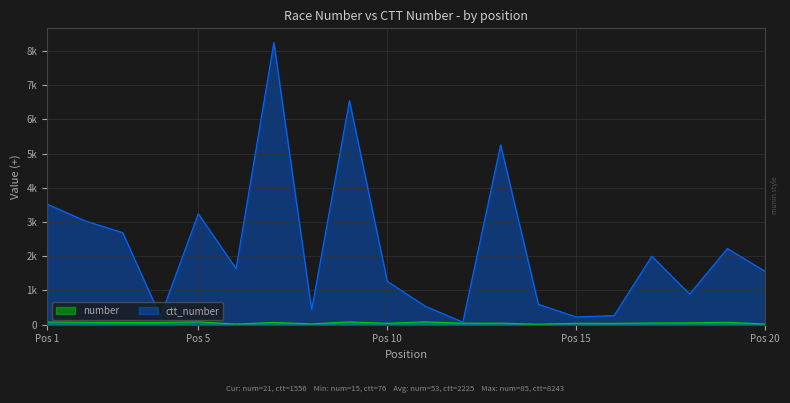

Between 5 and 12, which is larger?

5